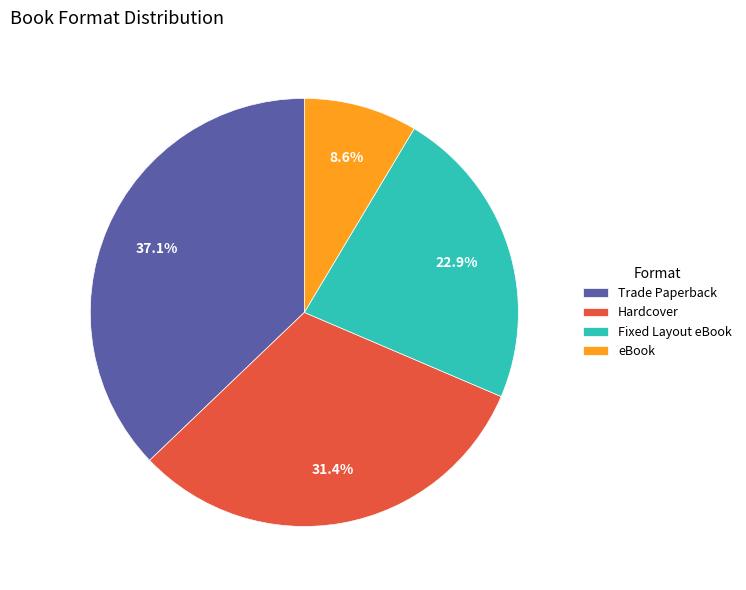

Between Fixed Layout eBook and Trade Paperback, which is larger?

Trade Paperback